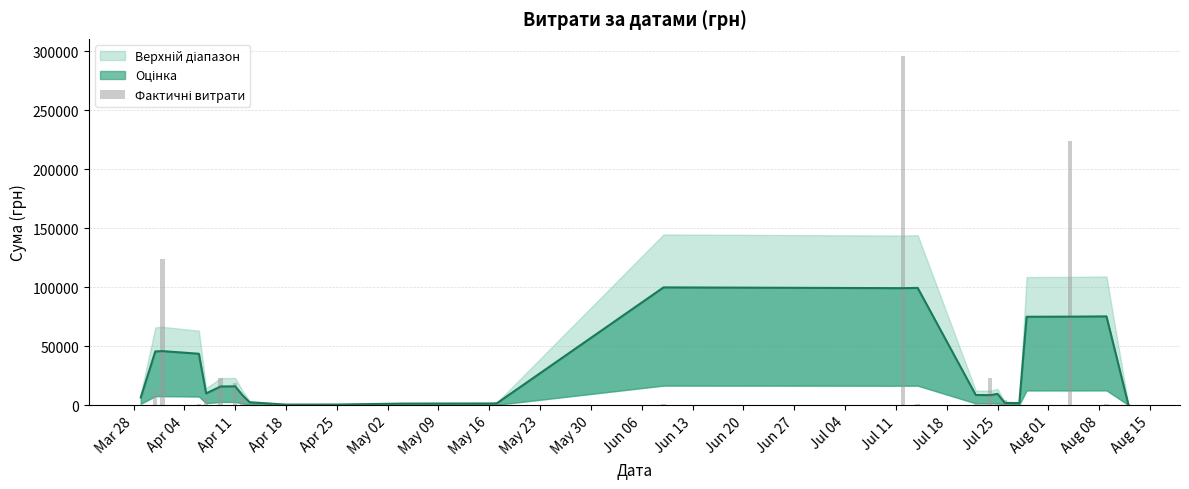

Reading left to right, transcribe all the data shown in this chart.

295.7	12451.2	123491.9	1111.6	5735.4	22648.5	18716.3	6166.2	173.9	527.8	323.2	339.4	2886.0	600.0	295638.6	909.1	1321.3	23239.2	574.6	4460.0	331.6	97.8	223980.8	633.1	775.0